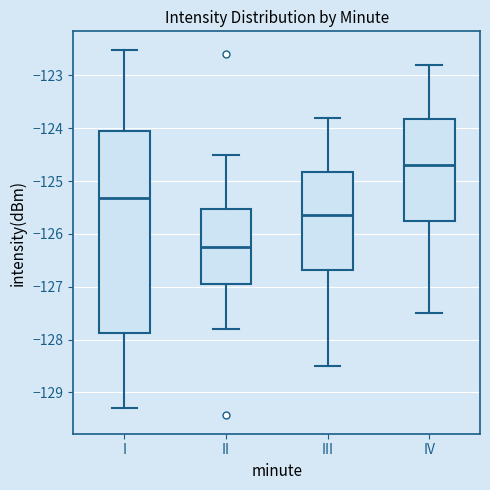

Comparing the boxes themselves (not the whiskers), which one is the tallest?

I